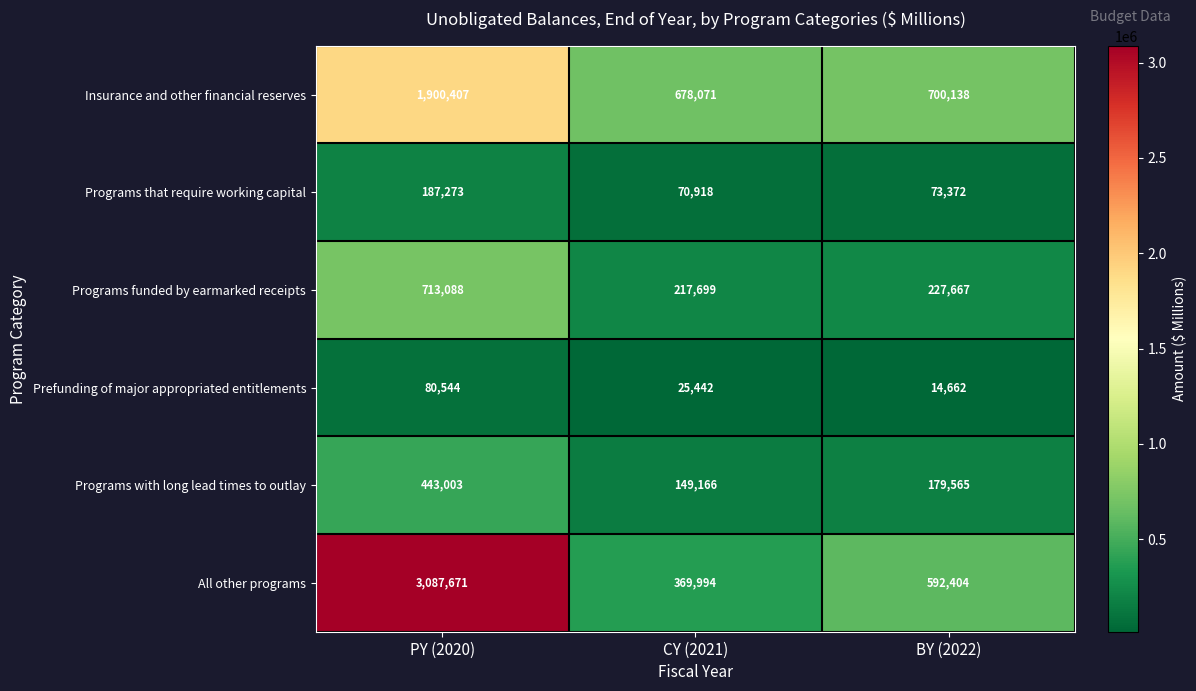

List the series in order of their peak value, lowest first.

Prefunding of major appropriated entitlements, Programs that require working capital, Programs with long lead times to outlay, Programs funded by earmarked receipts, Insurance and other financial reserves, All other programs